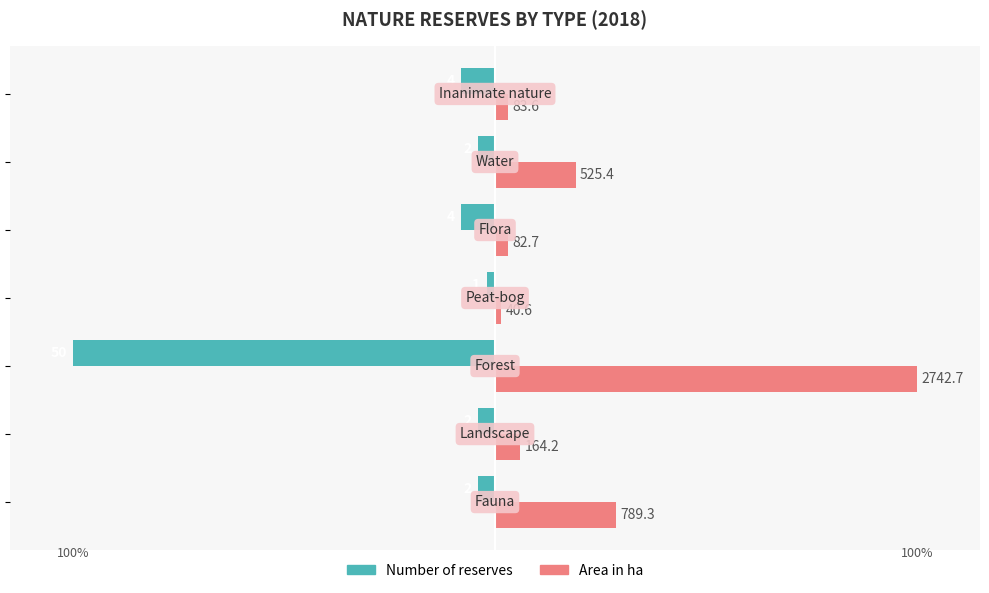

What are all the series names shown in the legend?

Number of reserves, Area in ha